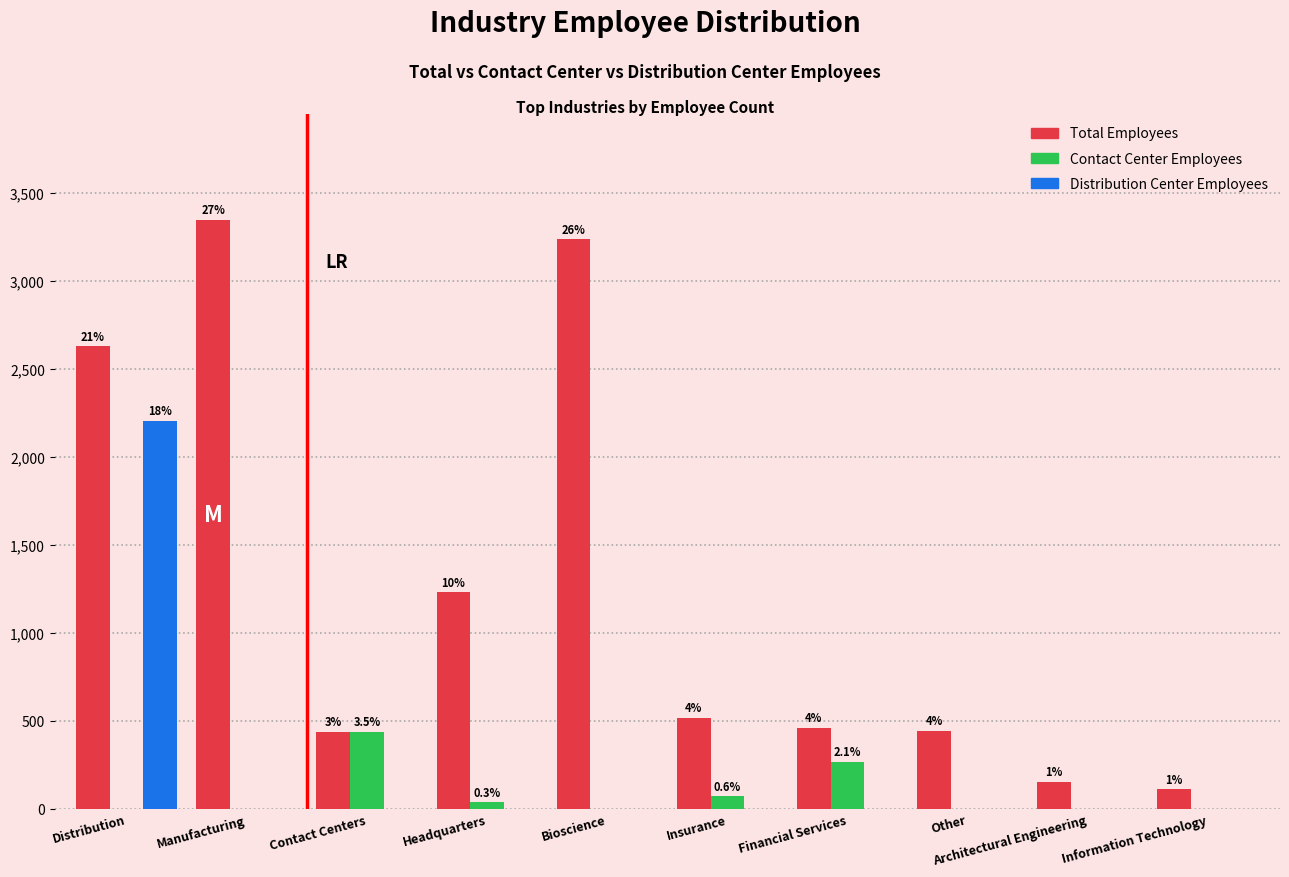

Reading right to left, what are all the values shown in this chart?

Total Employees: 109	154	443	460	518	3239	1231	438	3348	2629
Contact Center Employees: 0	0	0	266	70	0	35	438	0	0
Distribution Center Employees: 0	0	0	0	0	0	0	0	0	2206